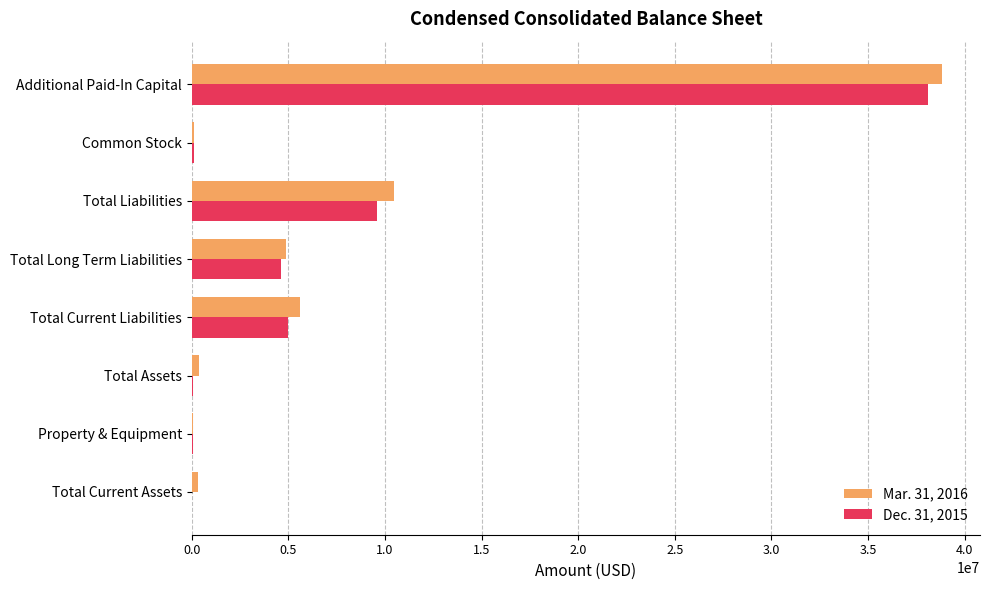

Is it true that Dec. 31, 2015 equals 65794242 at Additional Paid-In Capital?

False